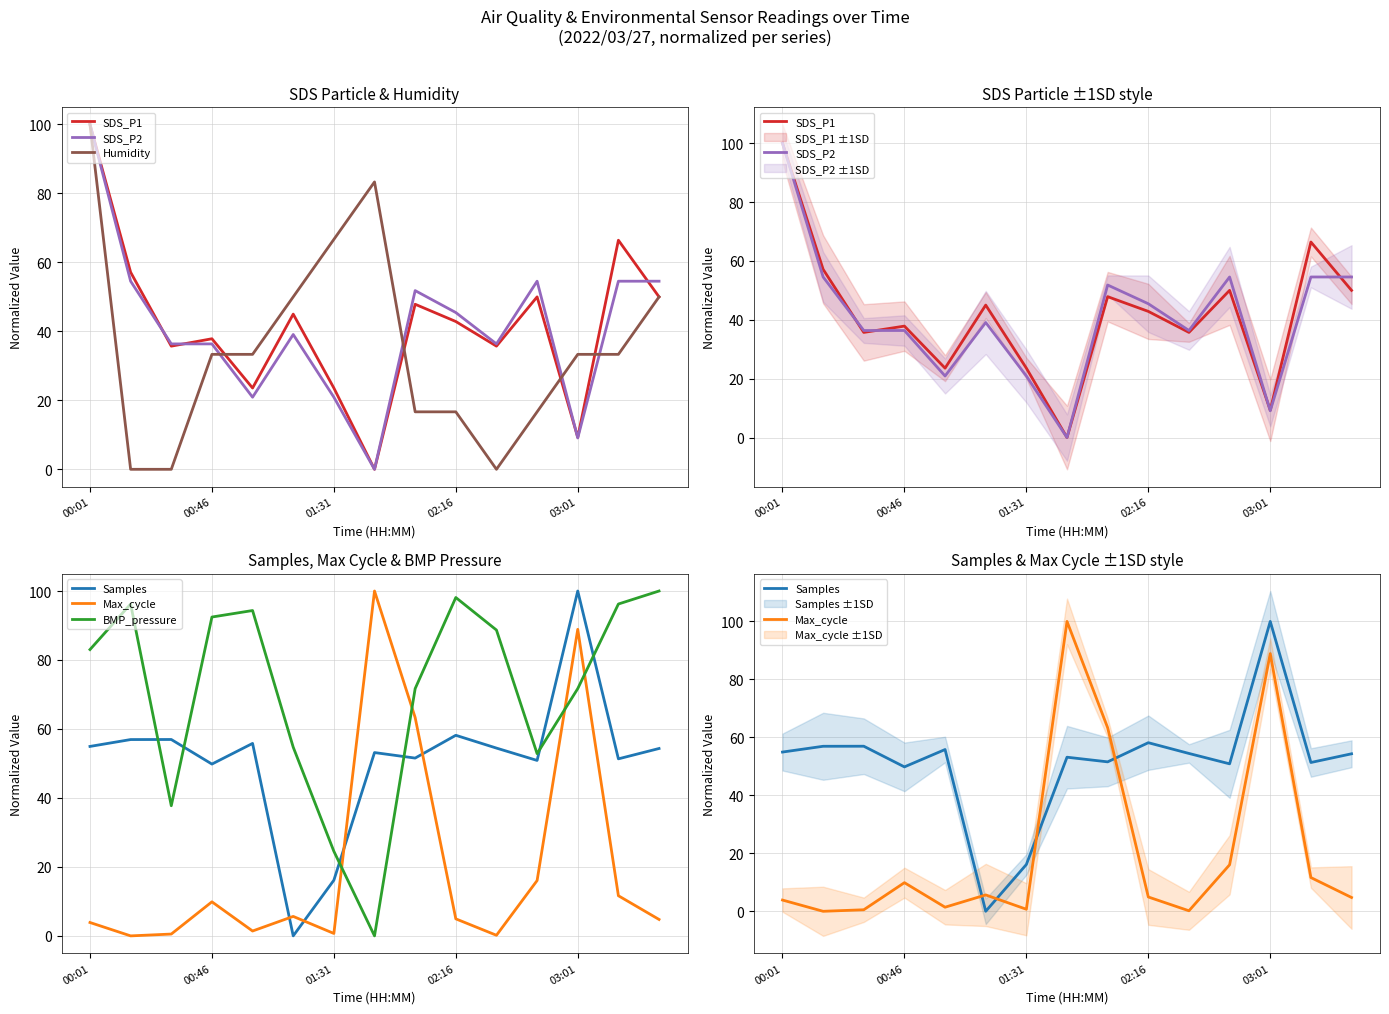

What are all the series names shown in the legend?

SDS_P1, SDS_P2, Humidity, Samples, Max_cycle, BMP_pressure